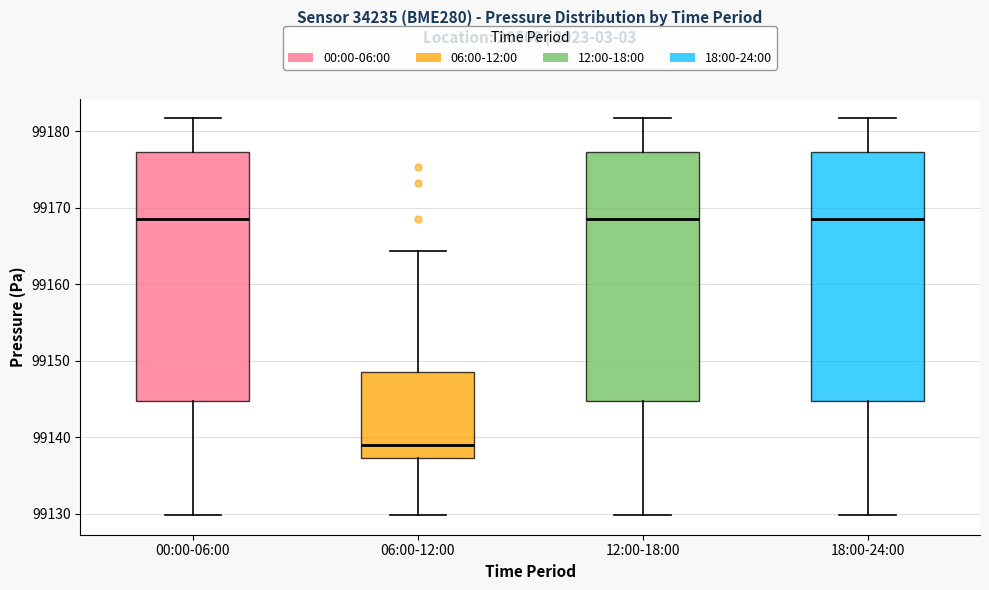

Where does the upper whisker of the box for 06:00-12:00 end on the y-axis? The values are not printed on the chart, so give them approximately, as read against the axis.

99164